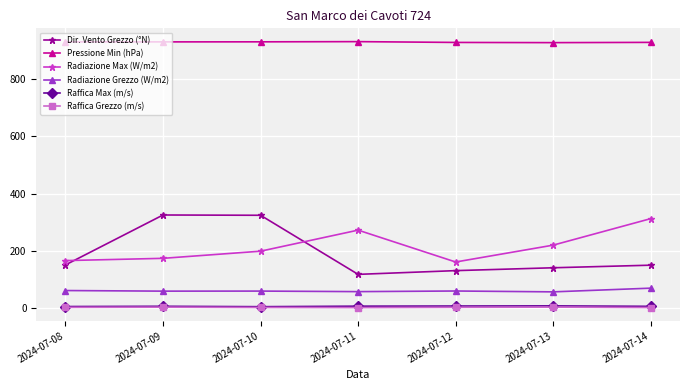

In Dir. Vento Grezzo (°N), how many points are lower than both neighbors (excluding endpoints)?

1